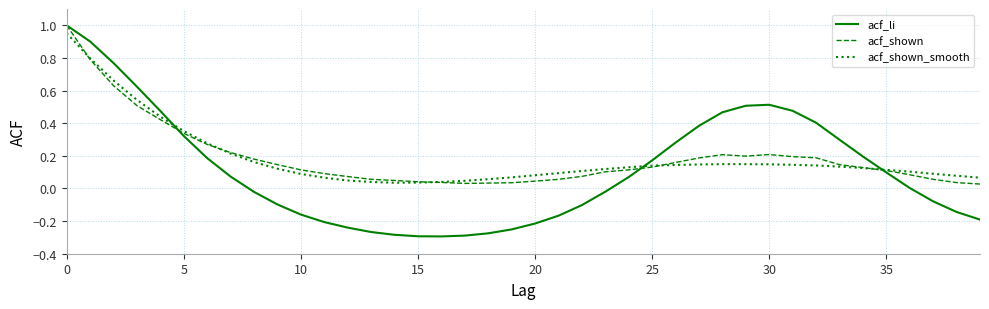

Which series has the largest range (max minus min)?

acf_li